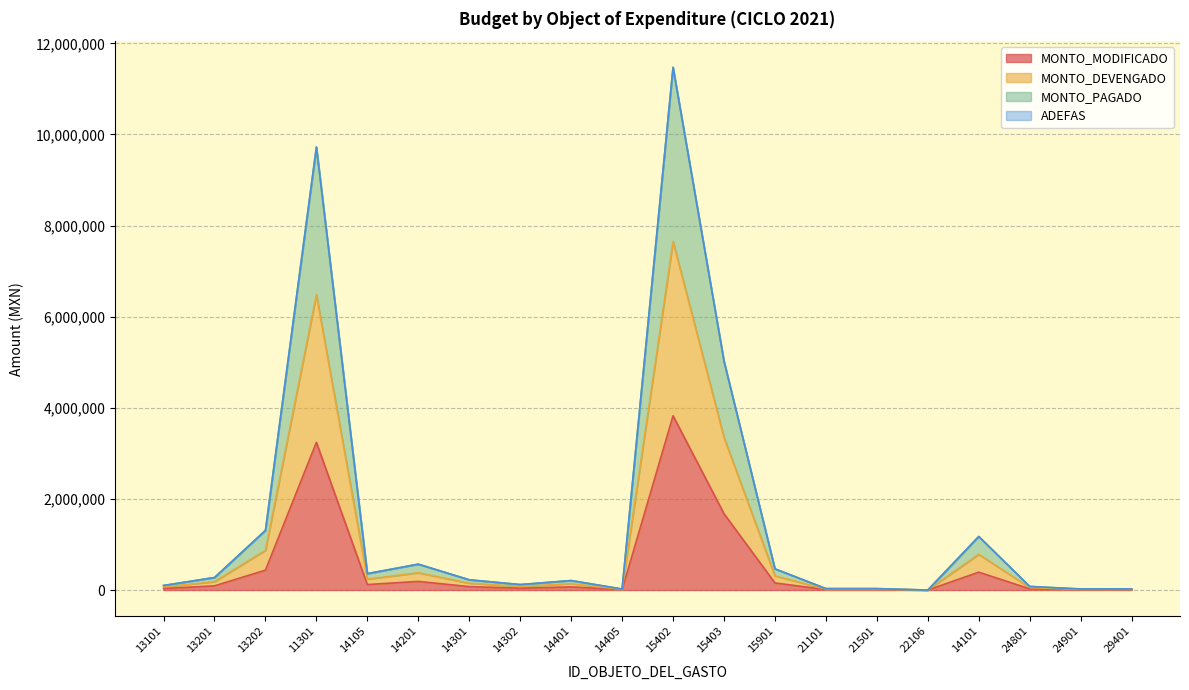

What is the label of the 5th point from the left?

14105